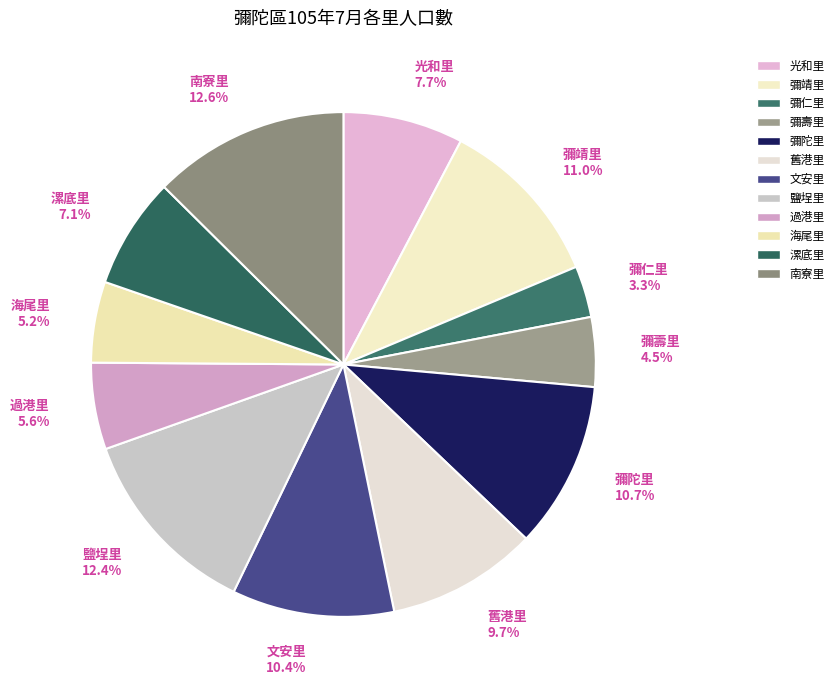

Combined, what portion of the pie is 舊港里 and 鹽埕里?

22.1%